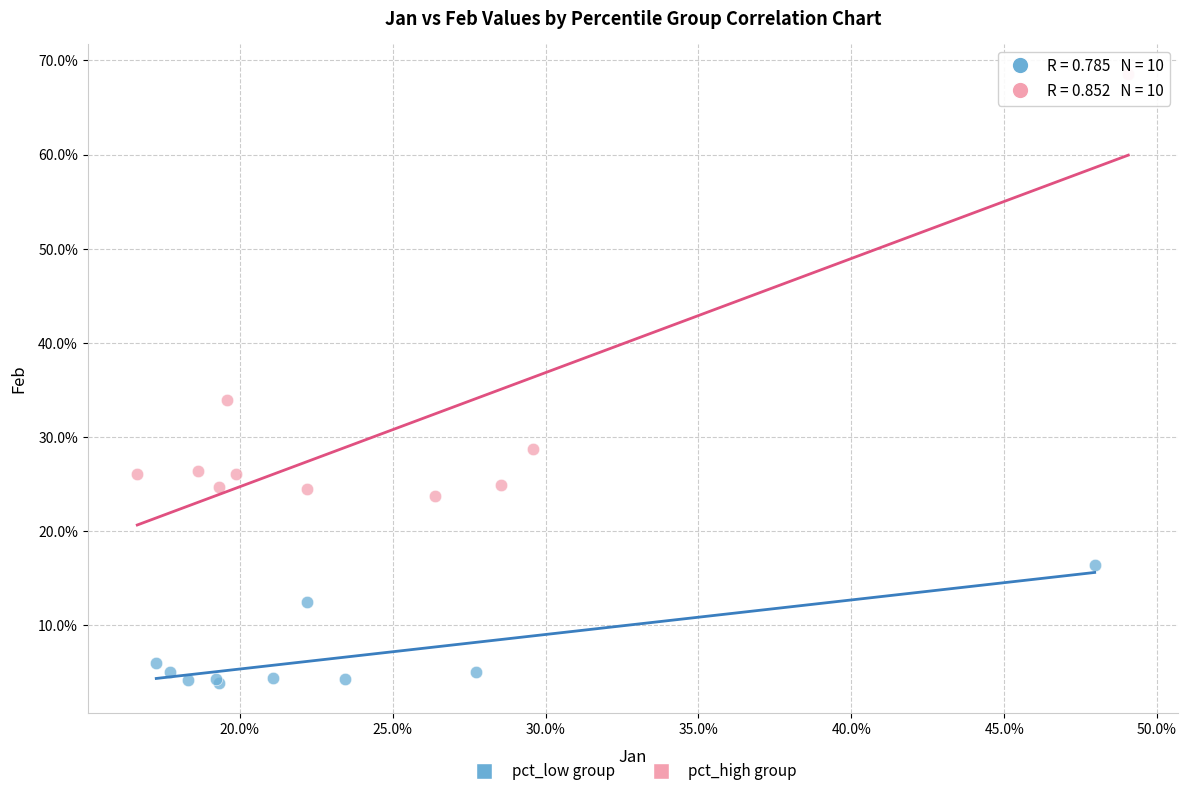

What are all the series names shown in the legend?

pct_low group, pct_high group